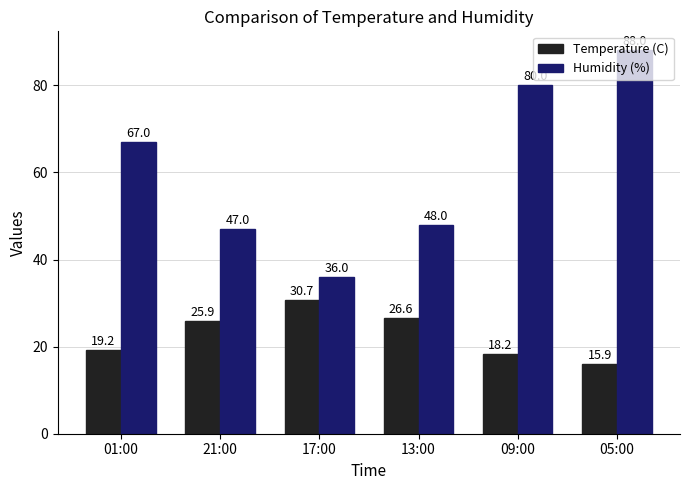

Is the value of Temperature (C) at 21:00 greater than the value of Humidity (%) at 21:00?

No